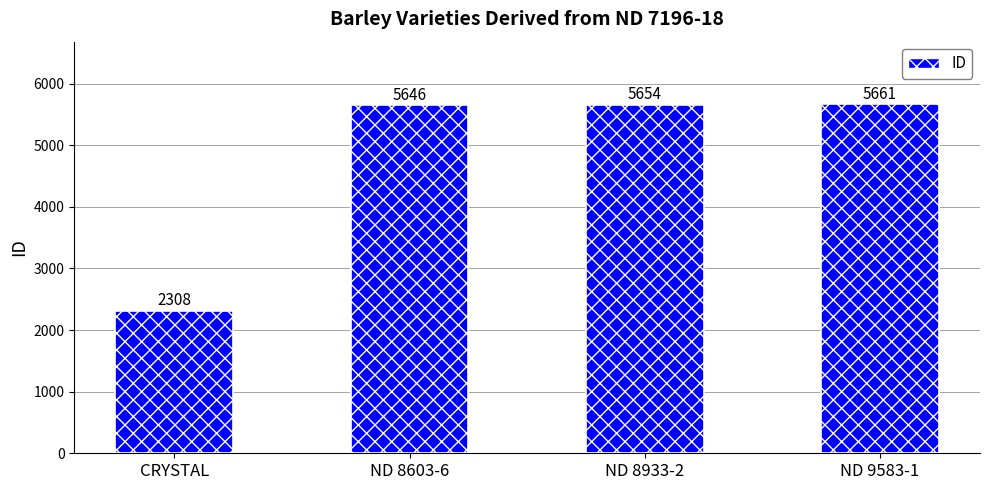

The chart shows a value of 2308 at CRYSTAL. True or false?

True